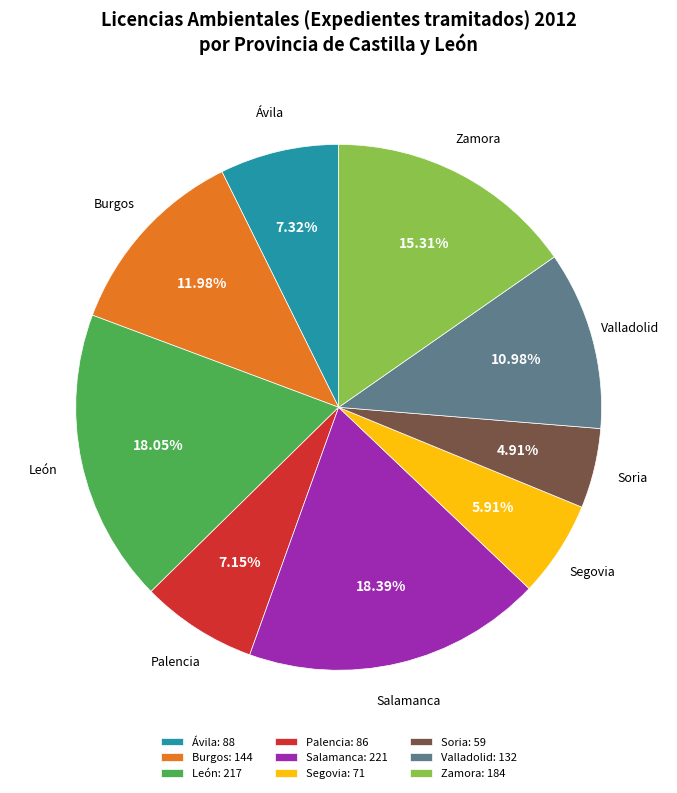

What percentage is the Soria slice, to the nearest percent?

5%